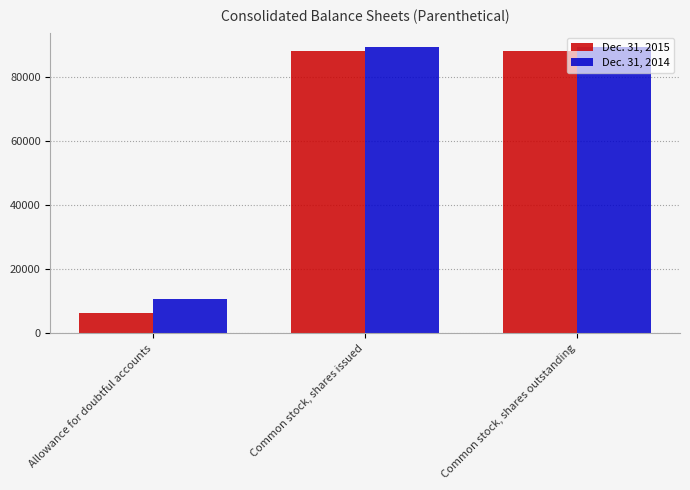

Which series has the largest range (max minus min)?

Dec. 31, 2015